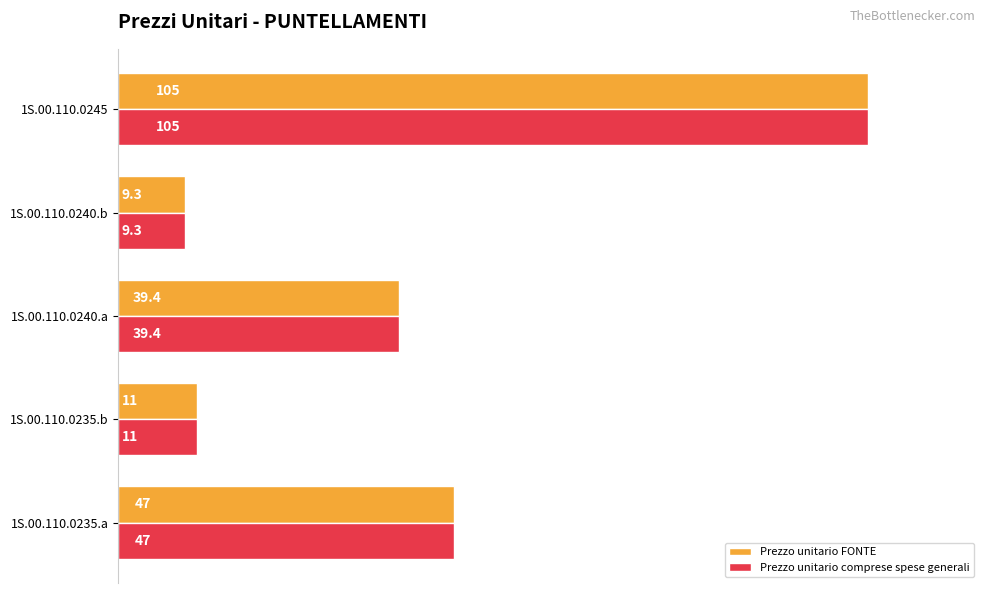

What value does the Prezzo unitario comprese spese generali series have at 1S.00.110.0245?

105.0